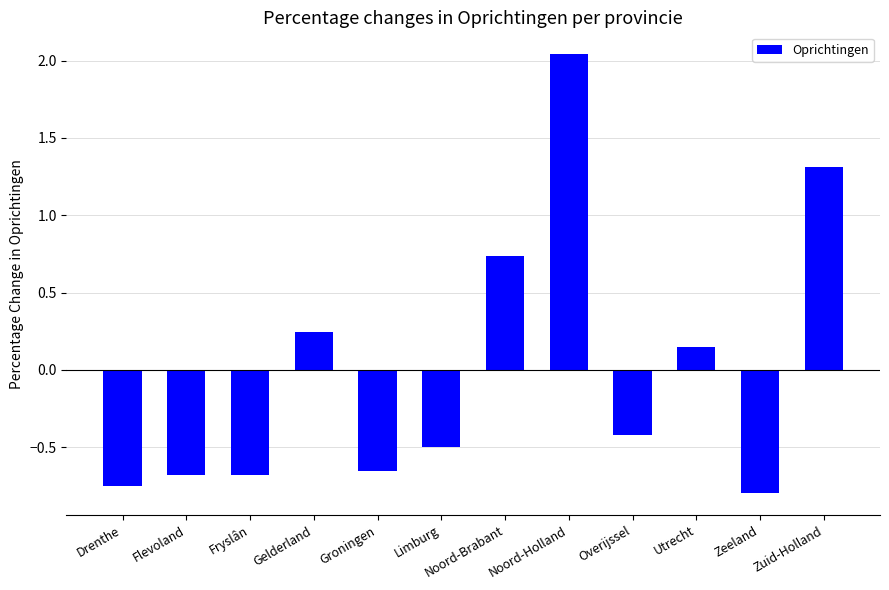

How many values are below 0?

7